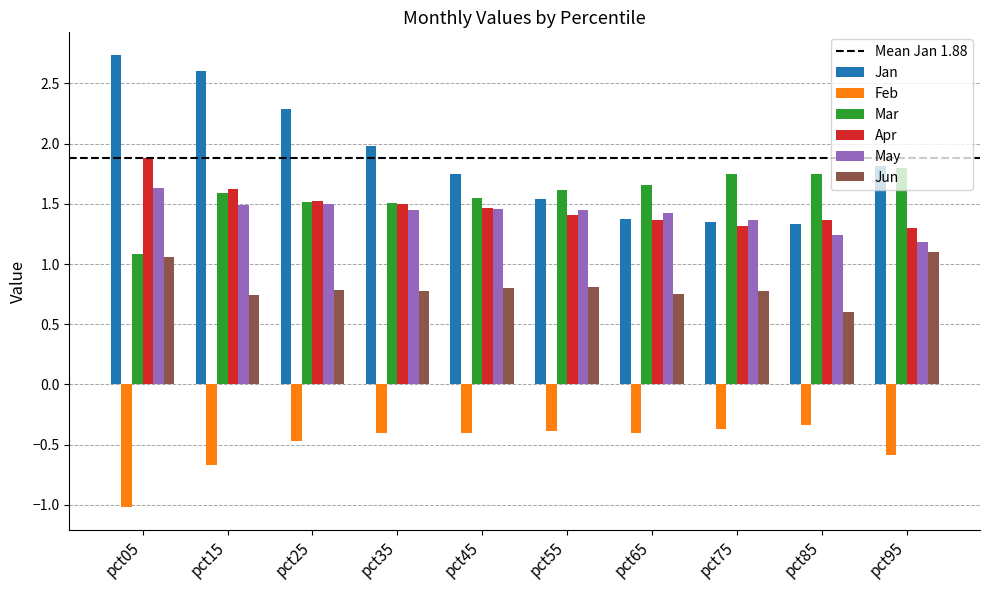

At which label does Jan reach its peak?

pct05